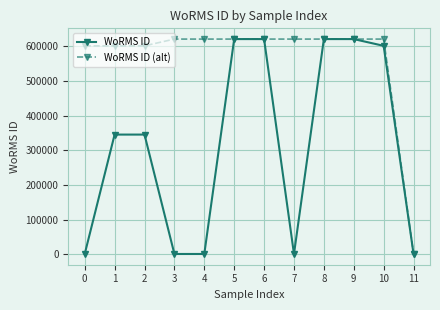

Is the value of WoRMS ID (alt) at 9 greater than the value of WoRMS ID at 4?

Yes